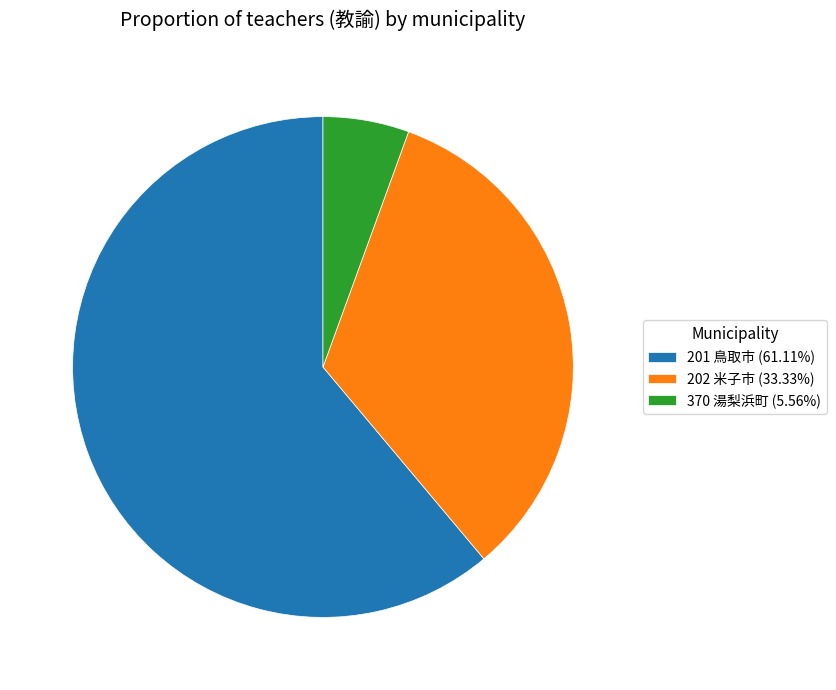

Combined, do 201 鳥取市 (61.11%) and 370 湯梨浜町 (5.56%) account for over 50%?

Yes